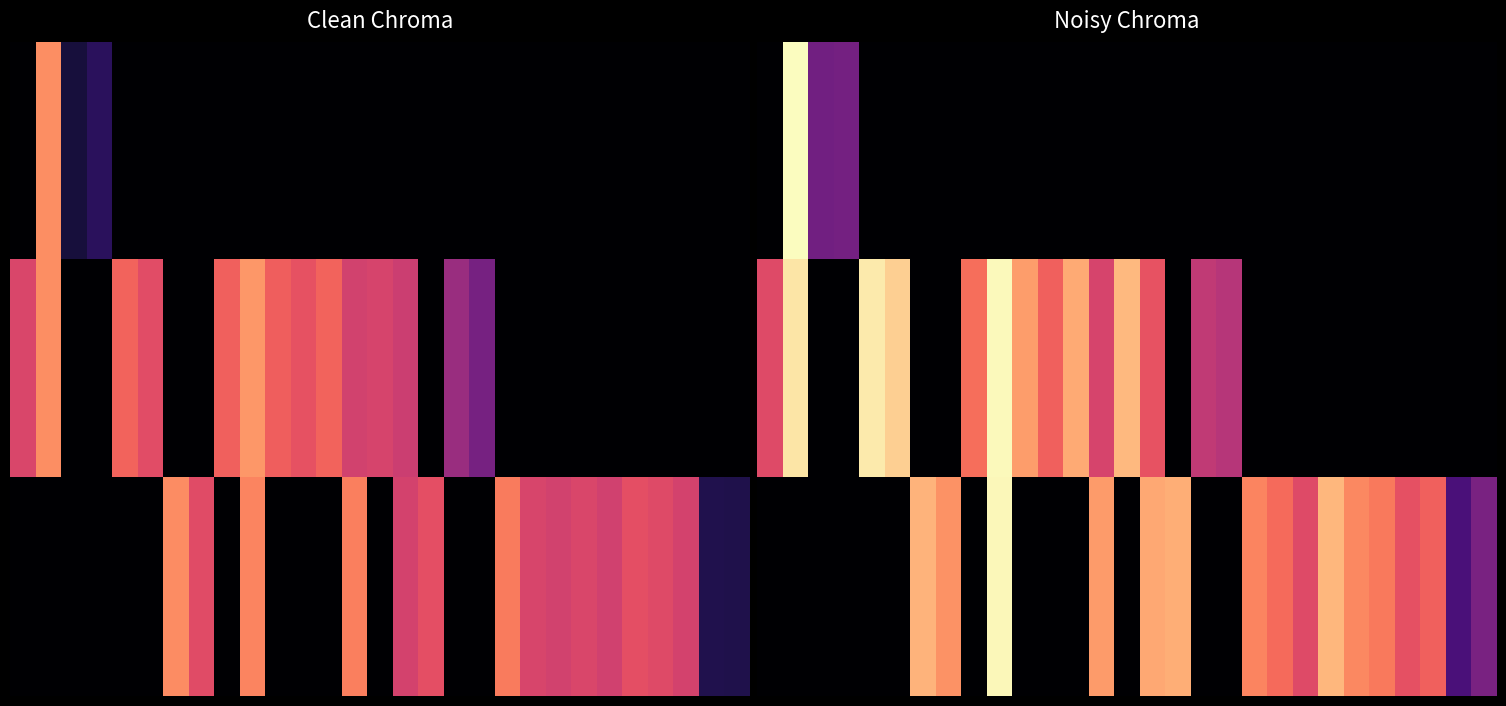

What is the maximum value shown in the chart?

1.0